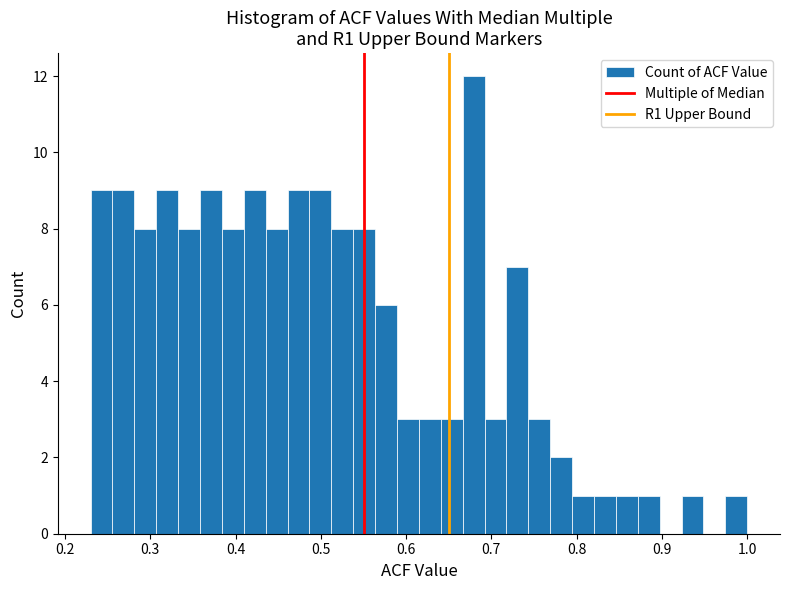

Read against the x-axis, roughly where is the centre of the tallest bar?

0.68